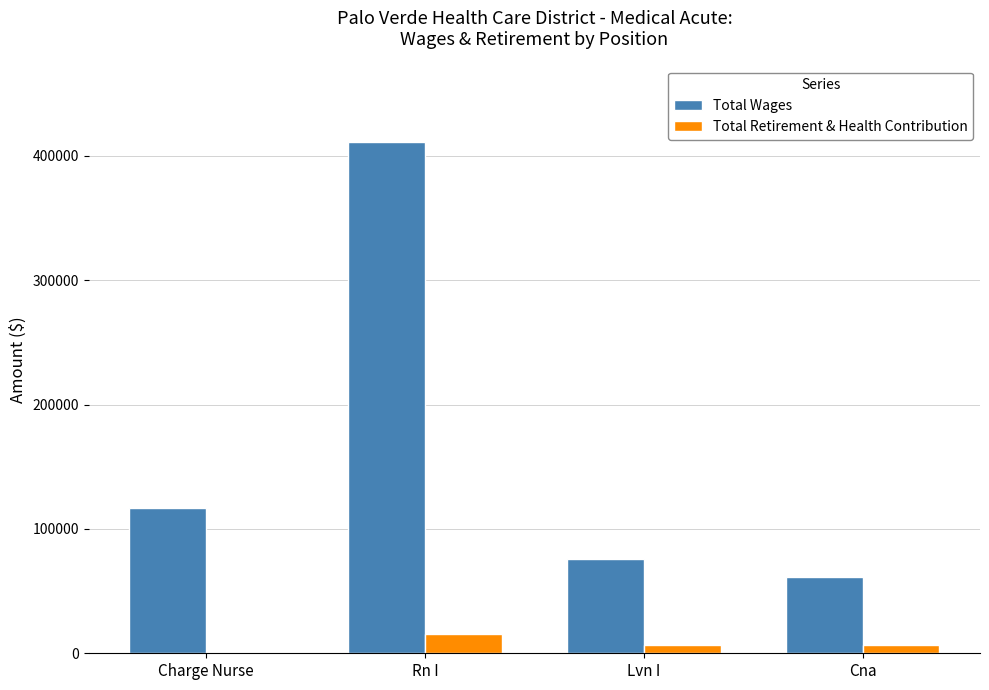

The Total Wages series shows 645319 at Rn I. True or false?

False